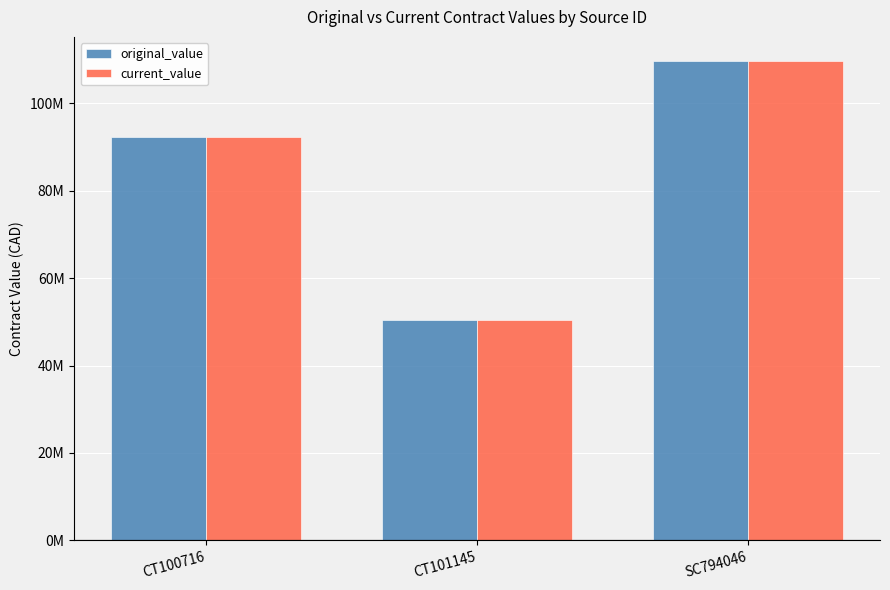

Does the chart contain any negative values?

No